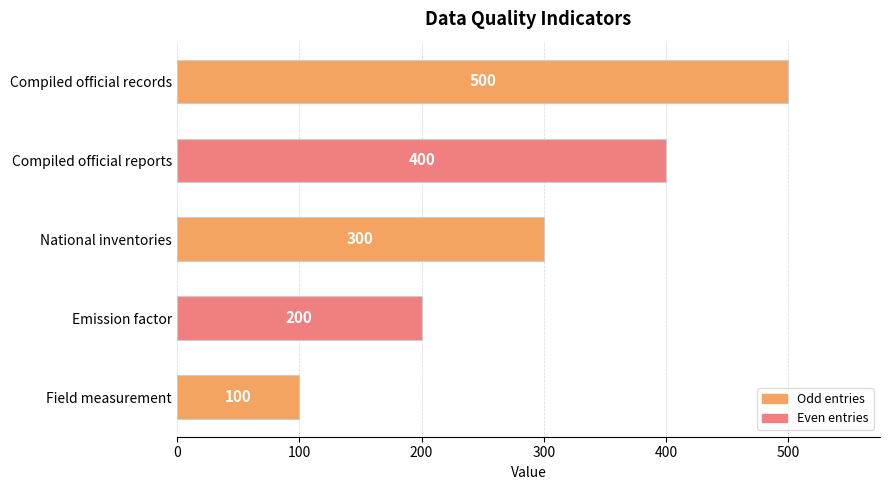

What is the smallest value displayed?

100